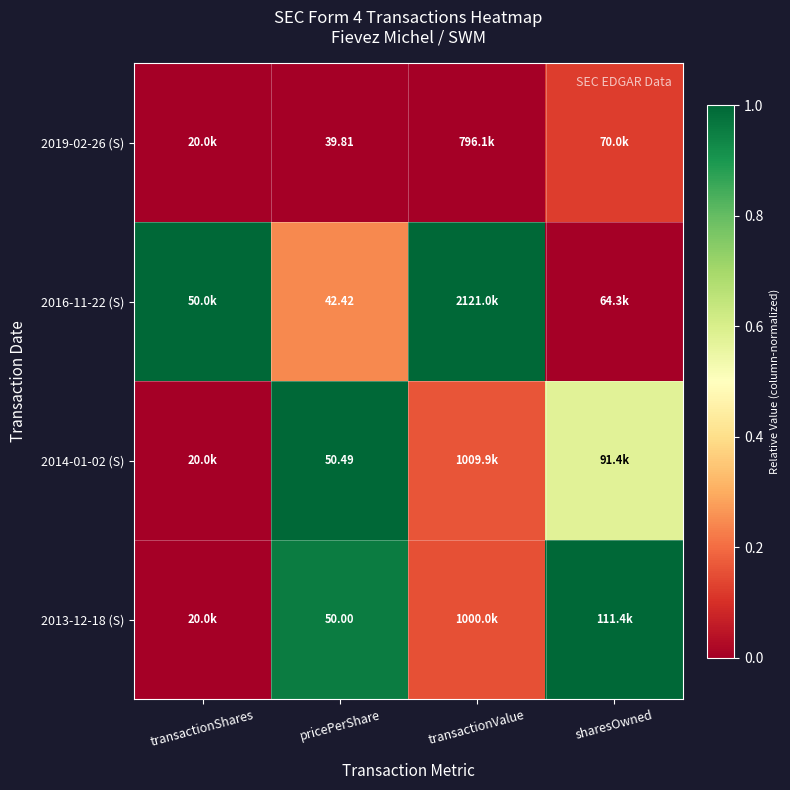

Which series changed the most between transactionShares and pricePerShare?

2014-01-02 (S)